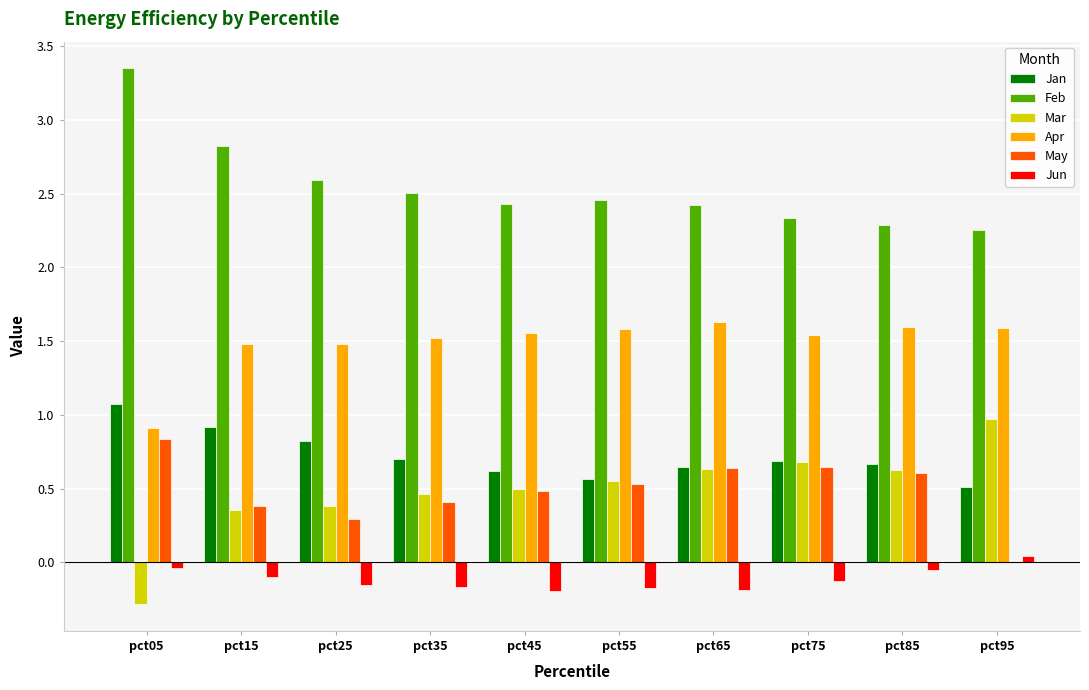

Are the bars grouped side by side (vs. stacked)?

Yes